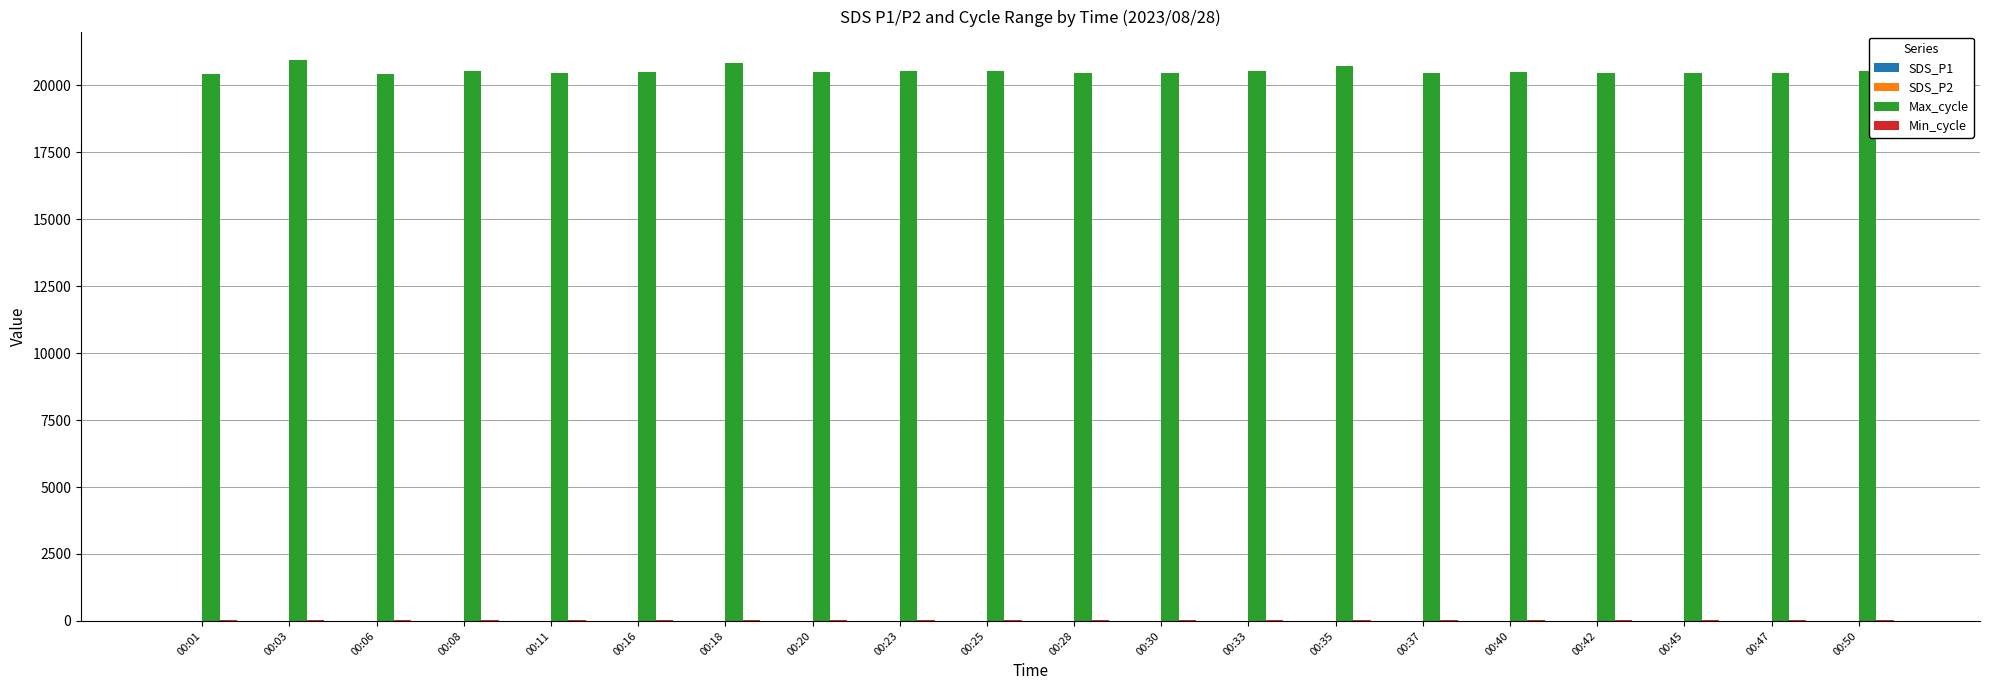

Which series has the largest total across all categories?

Max_cycle